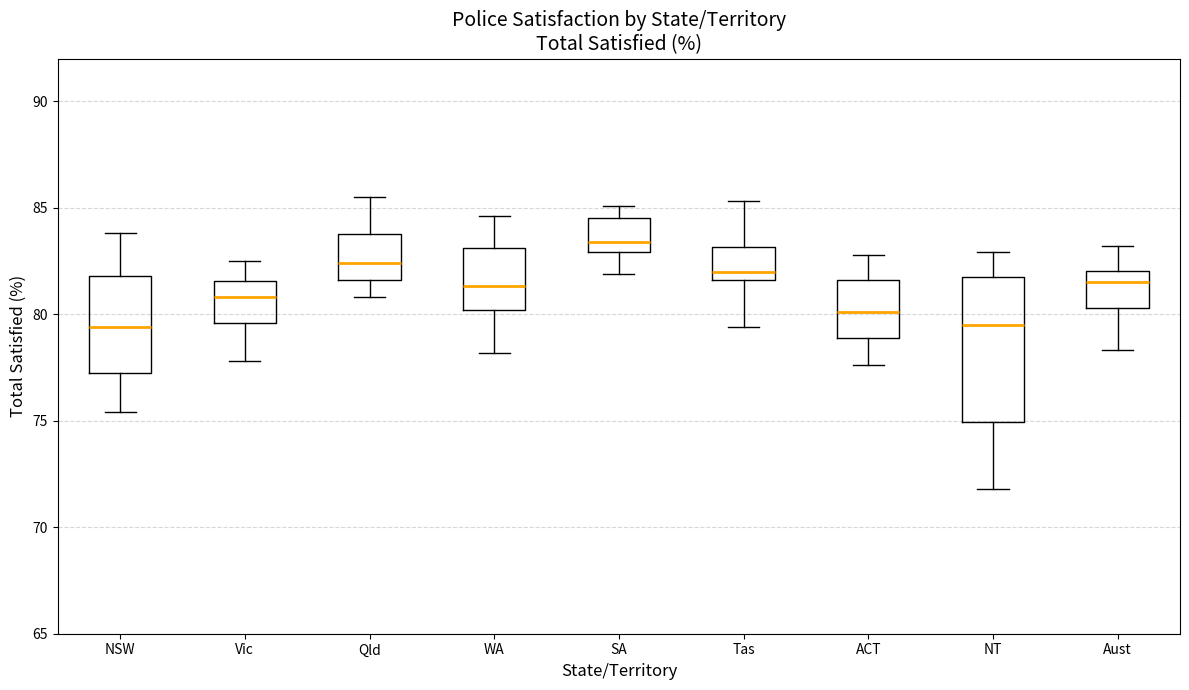

Comparing the boxes themselves (not the whiskers), which one is the tallest?

NT